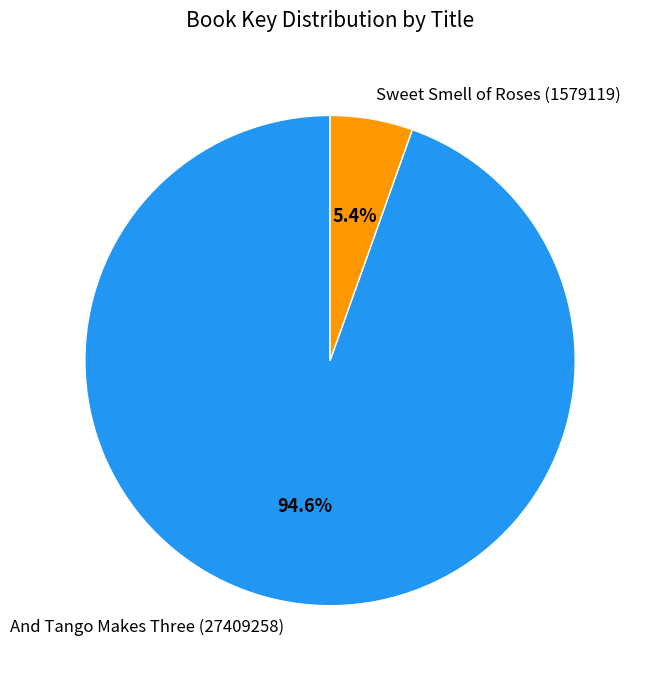

Does And Tango Makes Three (27409258) represent more than half of the total?

Yes